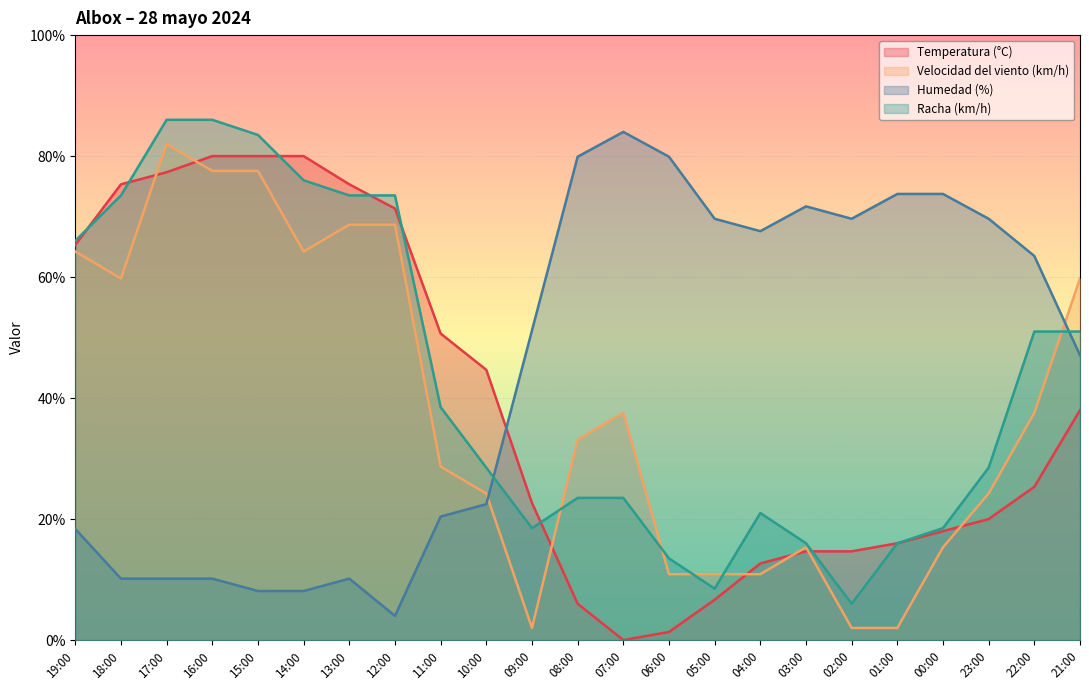

Which series changed the most between 16:00 and 03:00?

Racha (km/h)